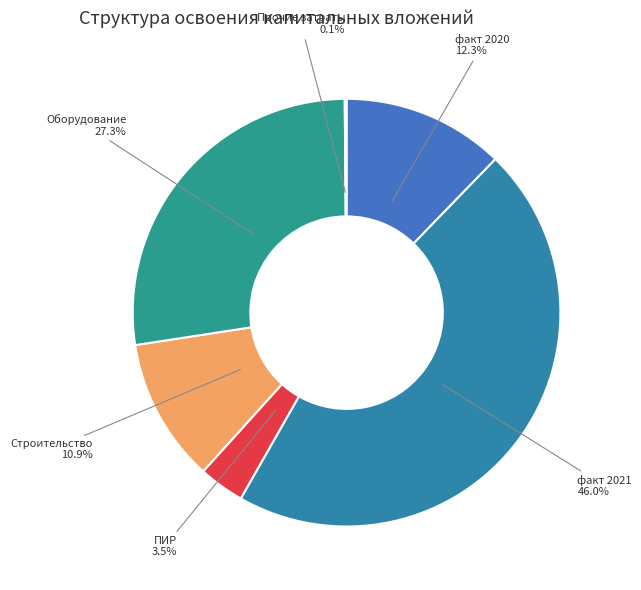

Which slice is the largest?

факт 2021